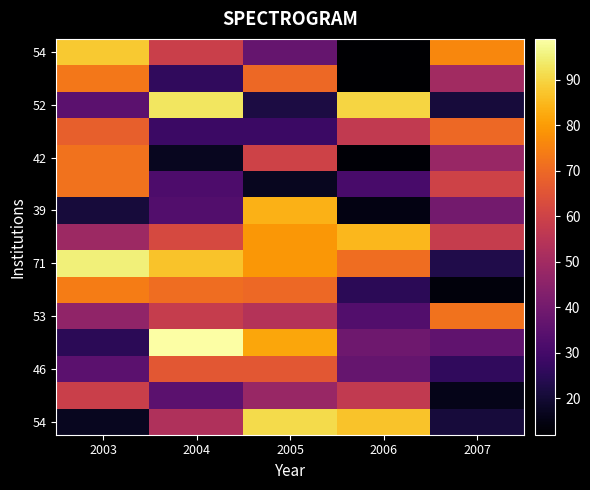

What is the spread (max minus min) of values at 2006?

78